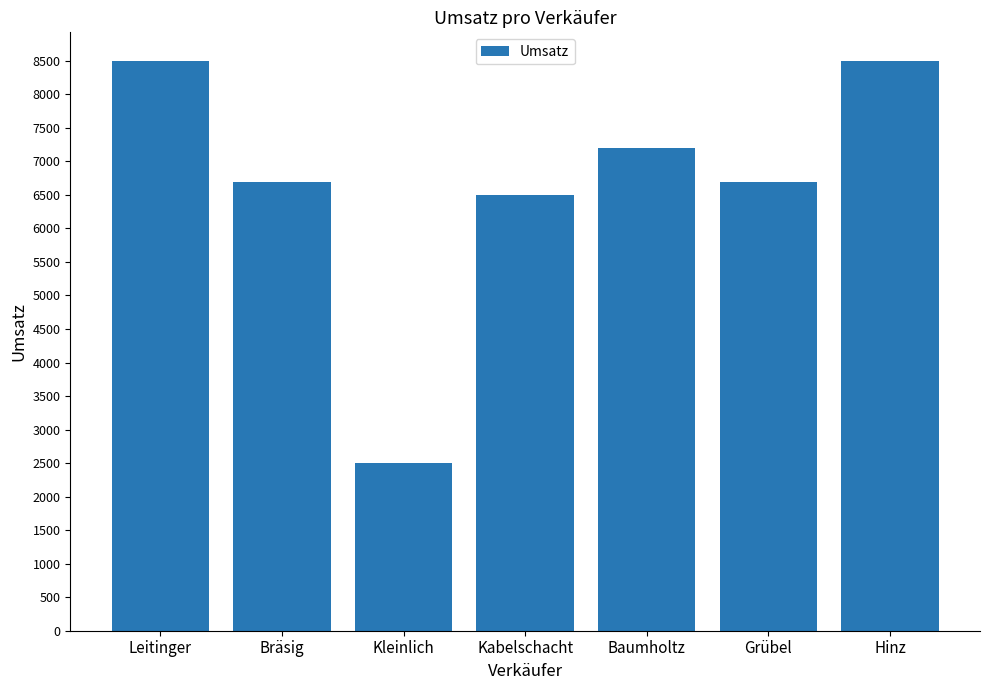

How many data points are less than 6700?

2